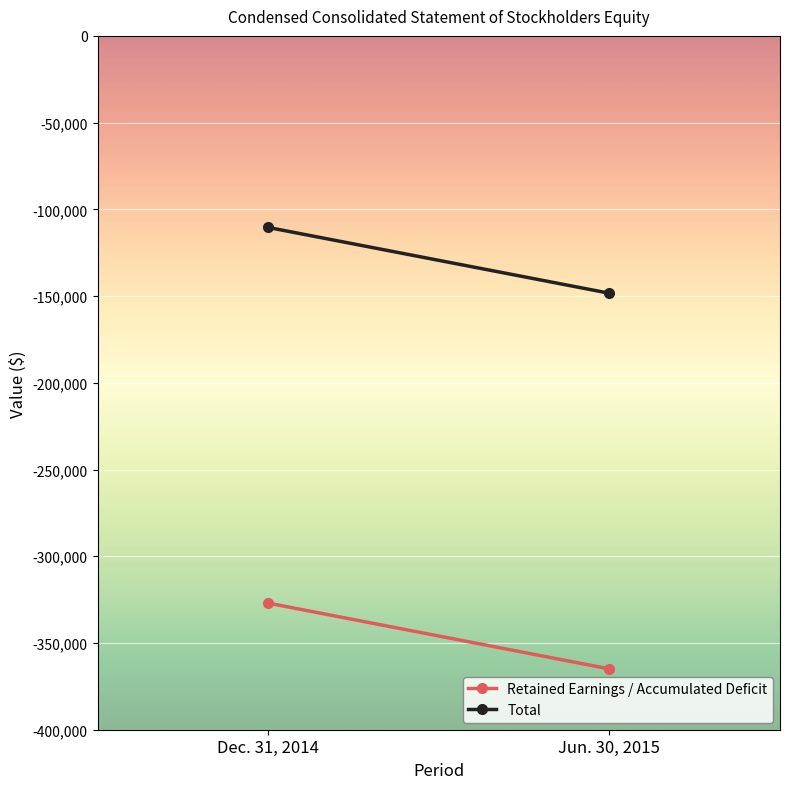

Which has a higher value, Dec. 31, 2014 or Jun. 30, 2015?

Dec. 31, 2014